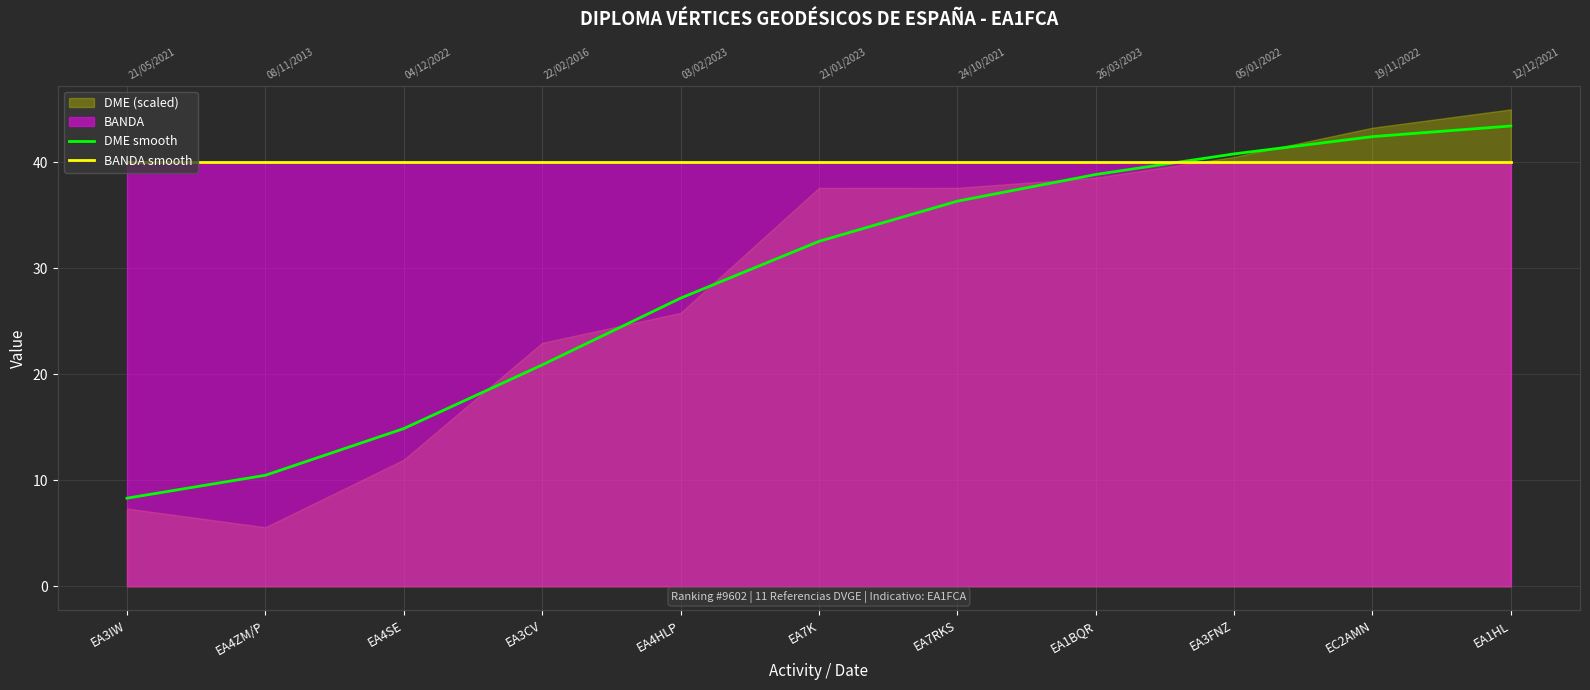

Where do DME smooth and BANDA smooth first cross each other?

EA1BQR and EA3FNZ